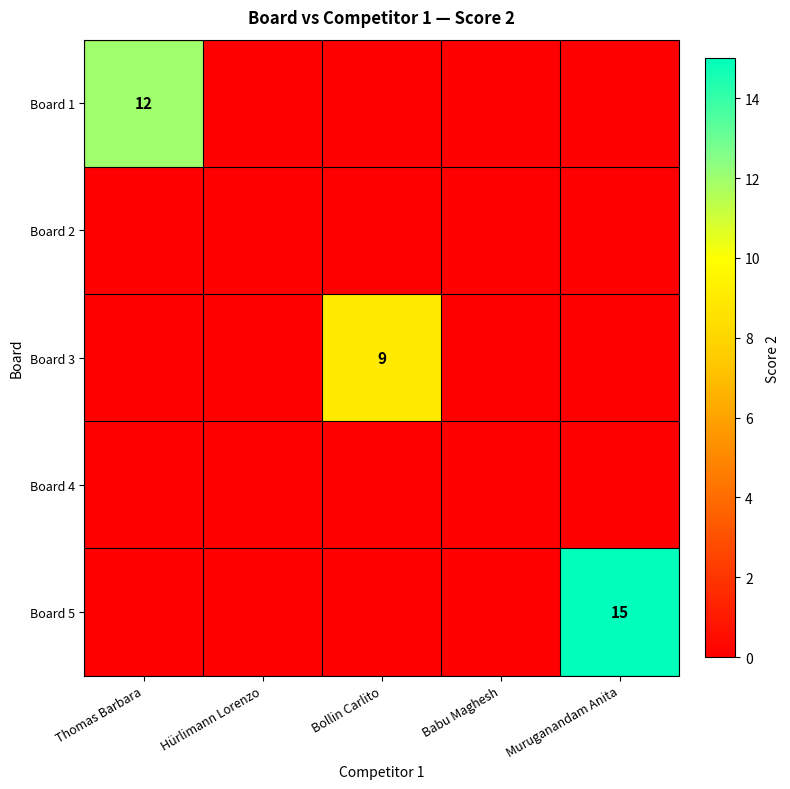

Is the value of Board 3 at Bollin Carlito greater than the value of Board 5 at Muruganandam Anita?

No